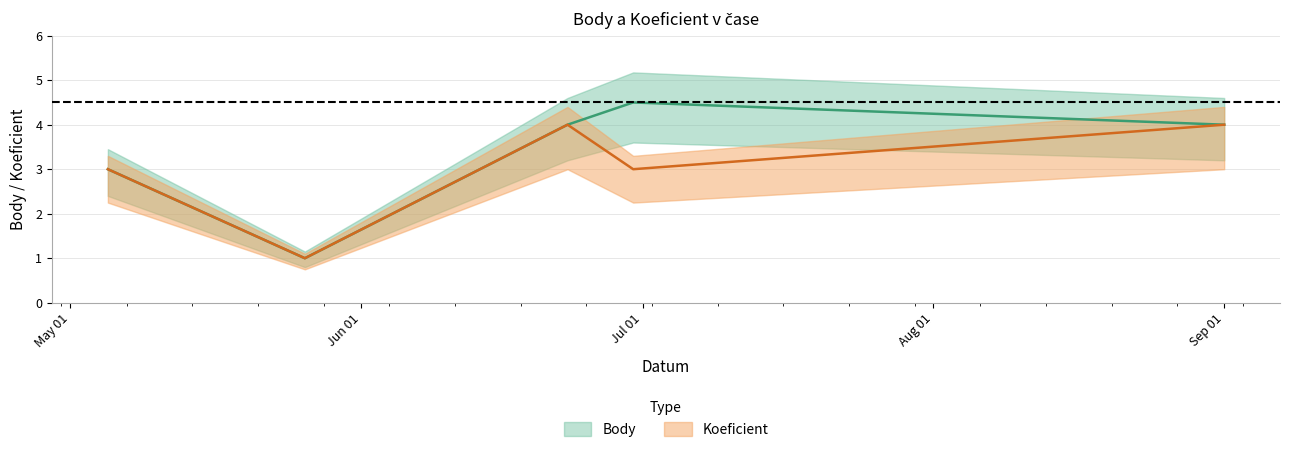

Does the chart display data point markers on the line(s)?

No